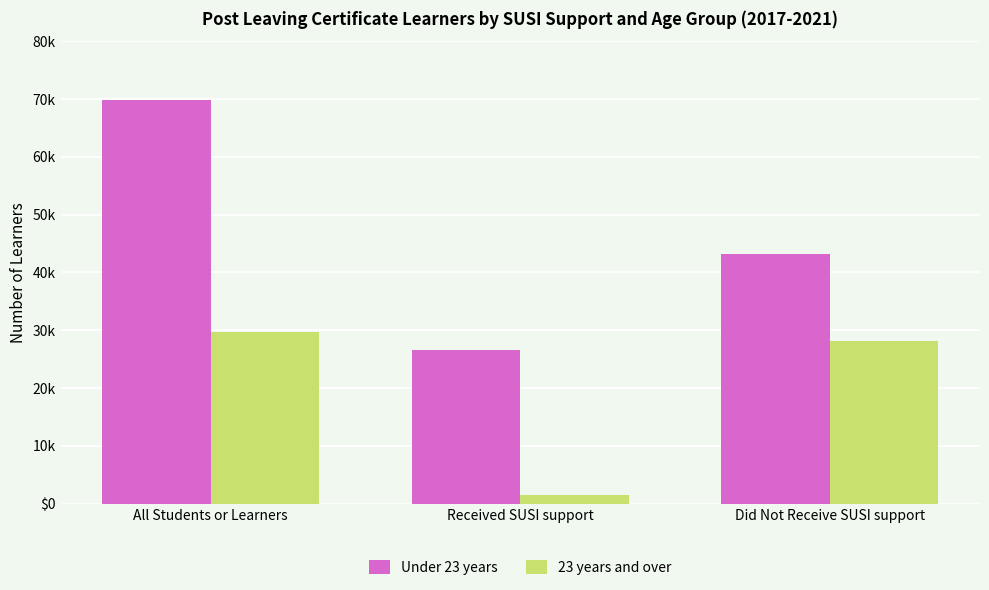

At which category is the sum across all series the highest?

All Students or Learners